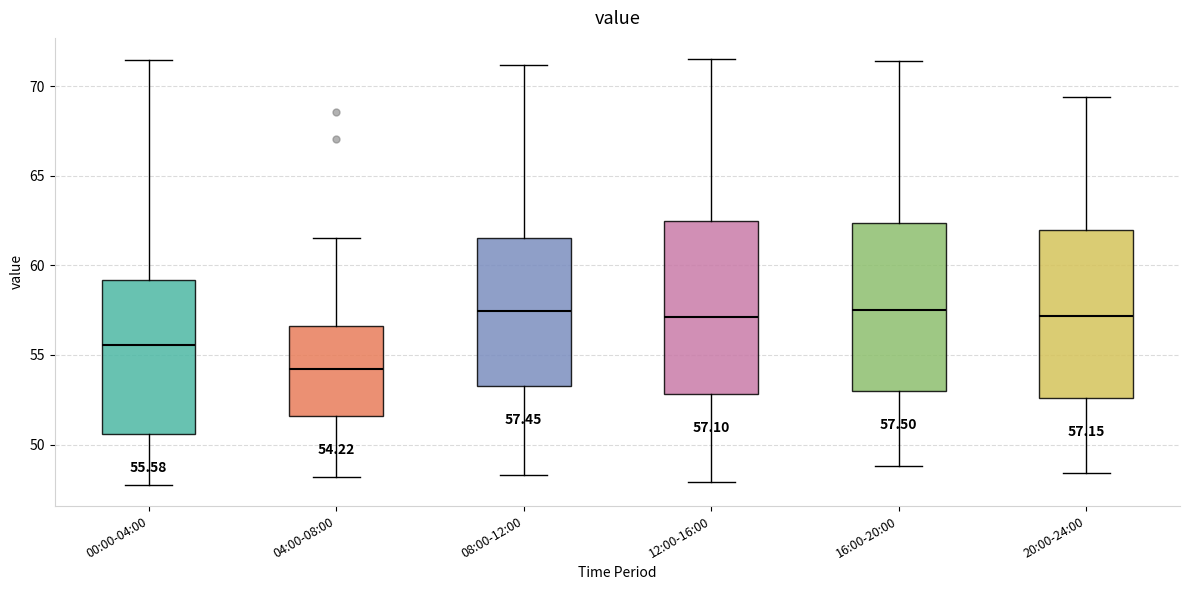

Which box's median line is the lowest?

04:00-08:00